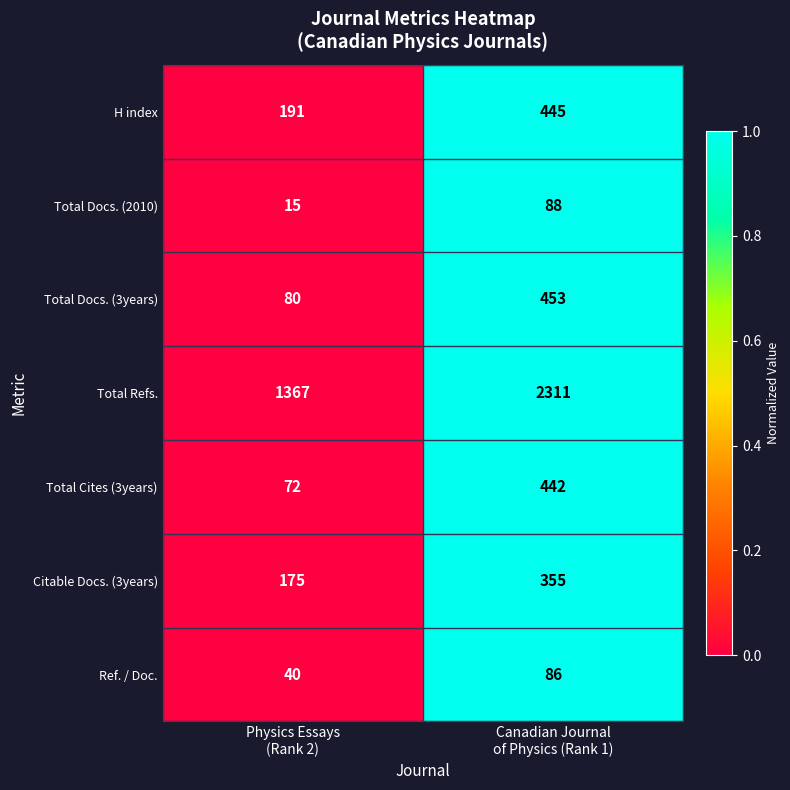

What is the minimum value for Total Refs.?

1367